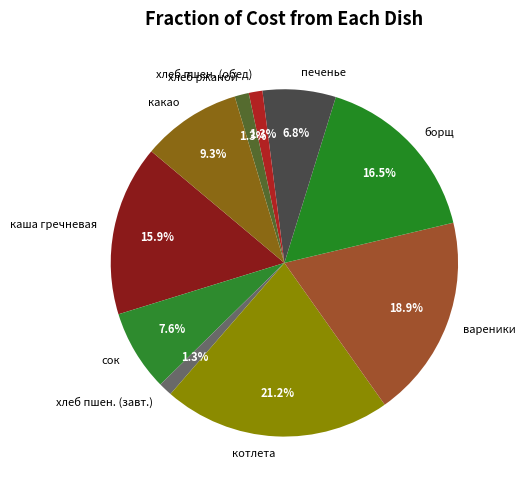

Which slice is the largest?

котлета